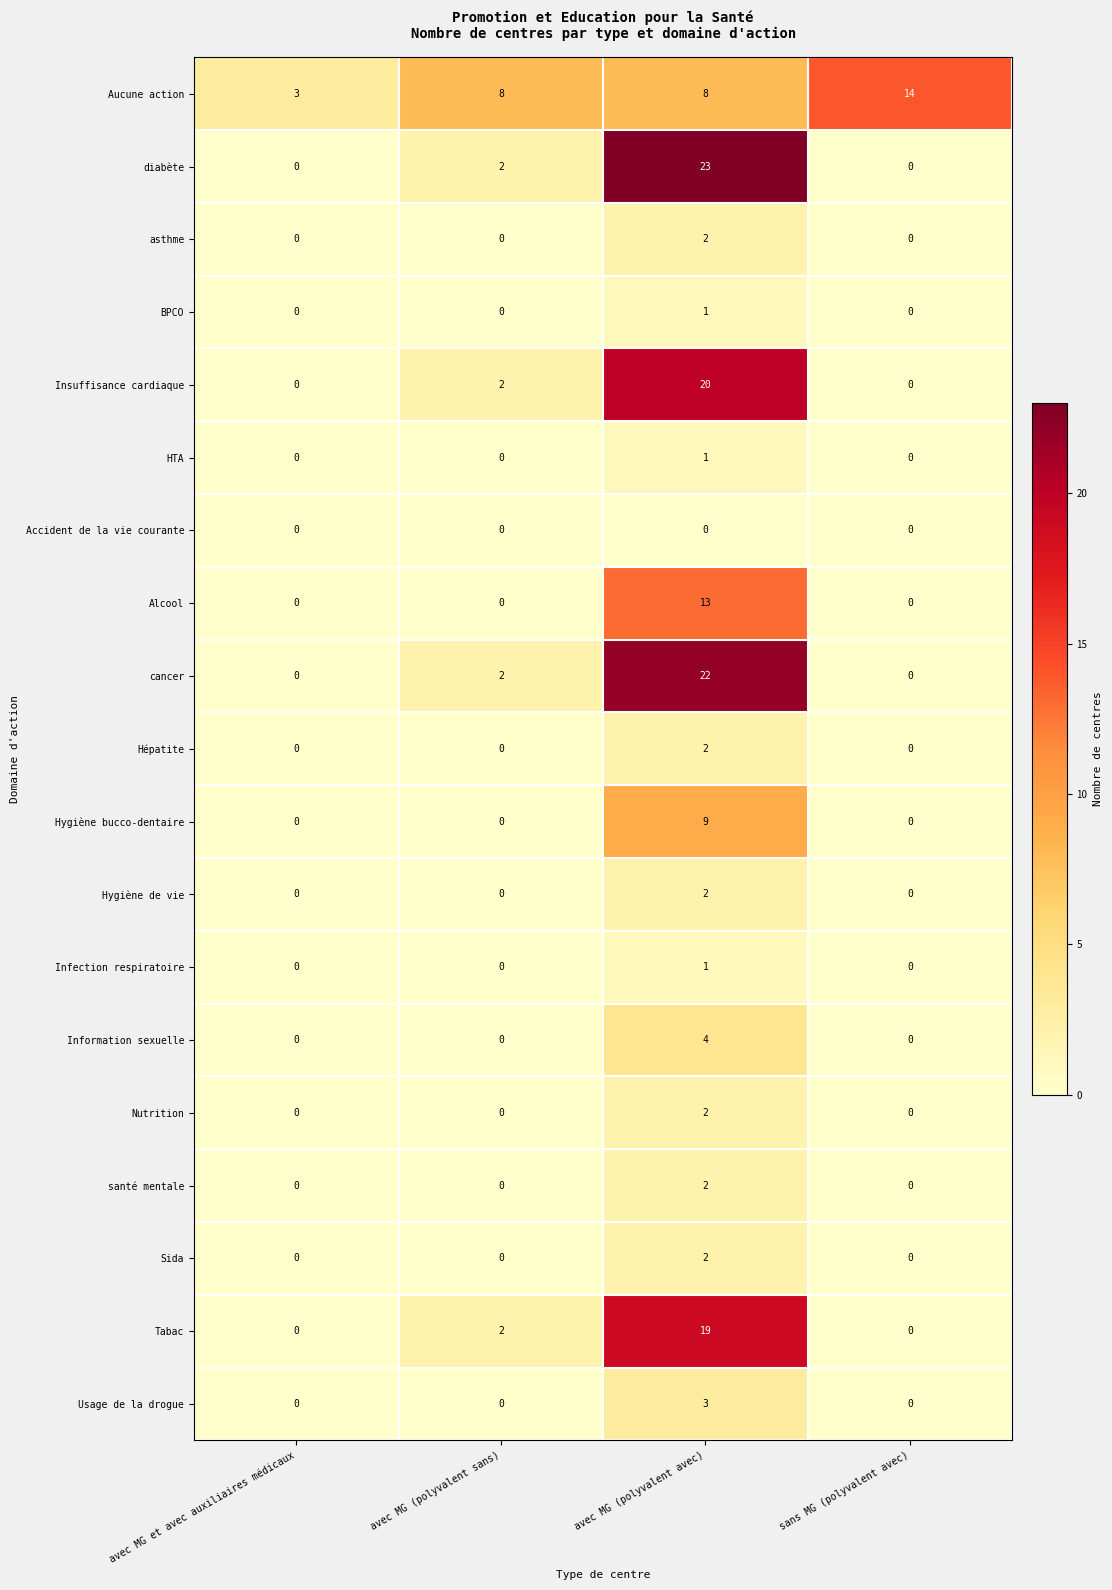

How many Hépatite values are between 0 and 2?

4